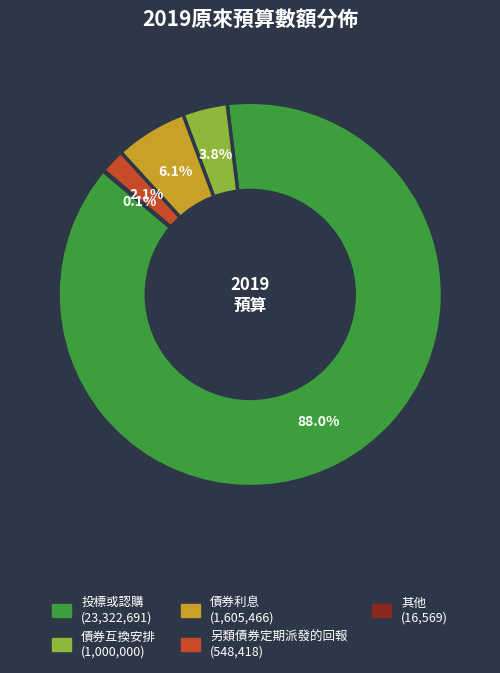

True or false: 另類債券定期派發的回報 accounts for 2% of the total.

True